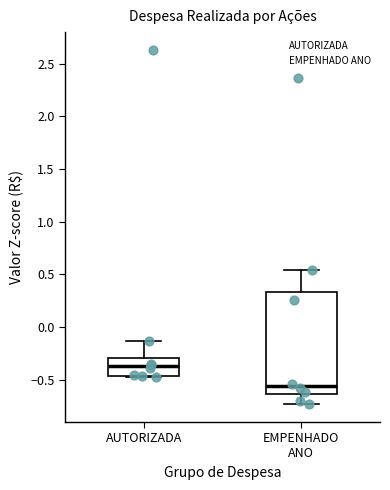

Reading left to right, transcribe this box plot: for each box, give where its median line is, the range the box spans, and where its two whiskers end, as read against the y-axis. The values are not printed on the chart, so give them approximately, as read against the axis.

AUTORIZADA: median -0.35, box -0.45 to -0.30, whiskers -0.50 to -0.15
EMPENHADO ANO: median -0.55, box -0.65 to 0.35, whiskers -0.75 to 0.55